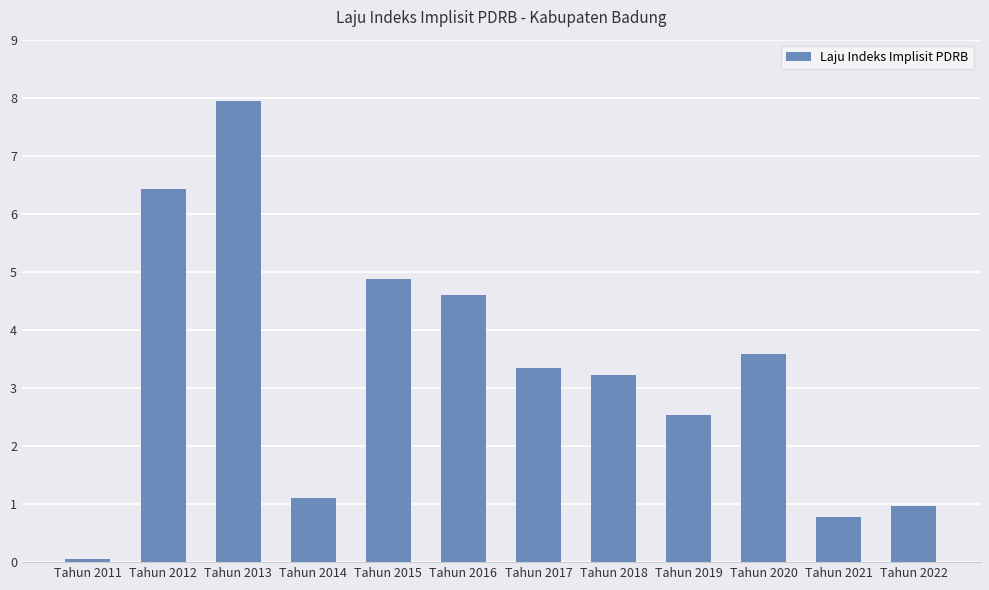

Where does the data first go above 3?

Tahun 2012